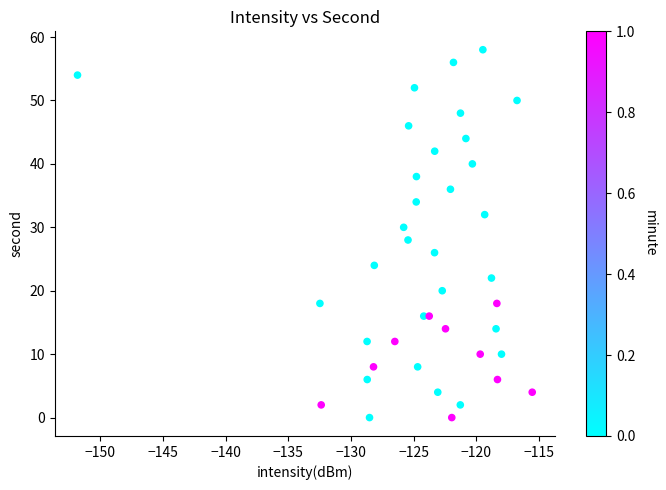

What is the range of Y values (max minus min)?

58